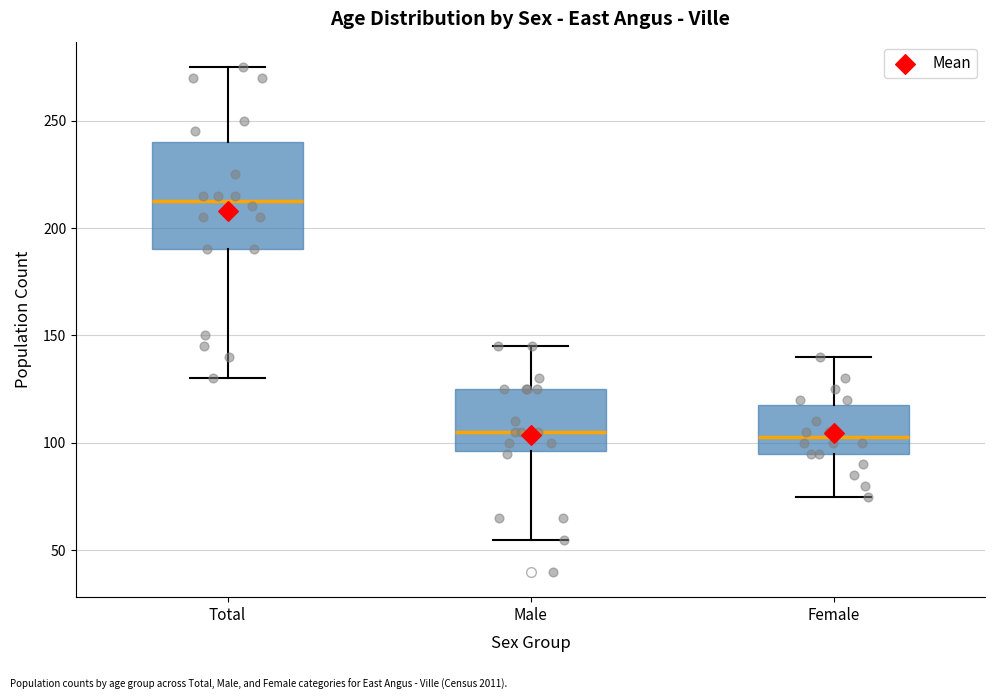

Comparing the boxes themselves (not the whiskers), which one is the tallest?

Total